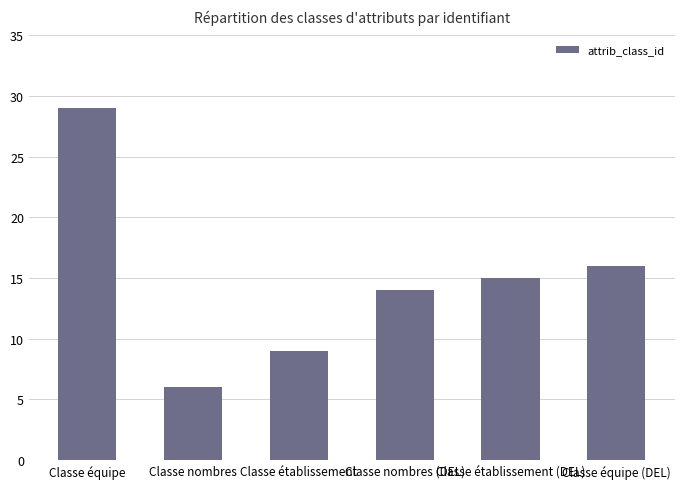

How many distinct data groups are displayed?

1